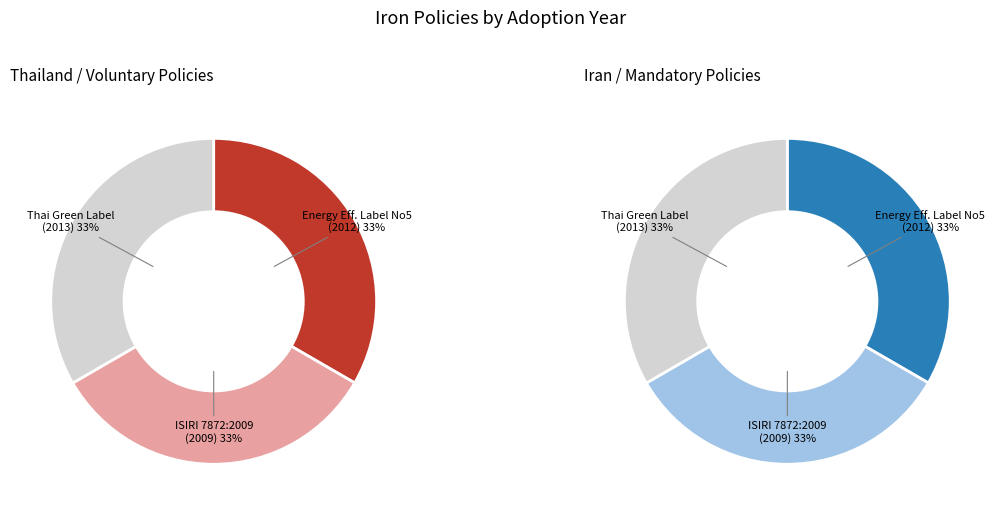

Rank the categories by value from lowest to highest.

ISIRI 7872:2009 1st Rev, Energy Efficiency Label No5 for Irons, Thai Green Label Scheme - Electric irons